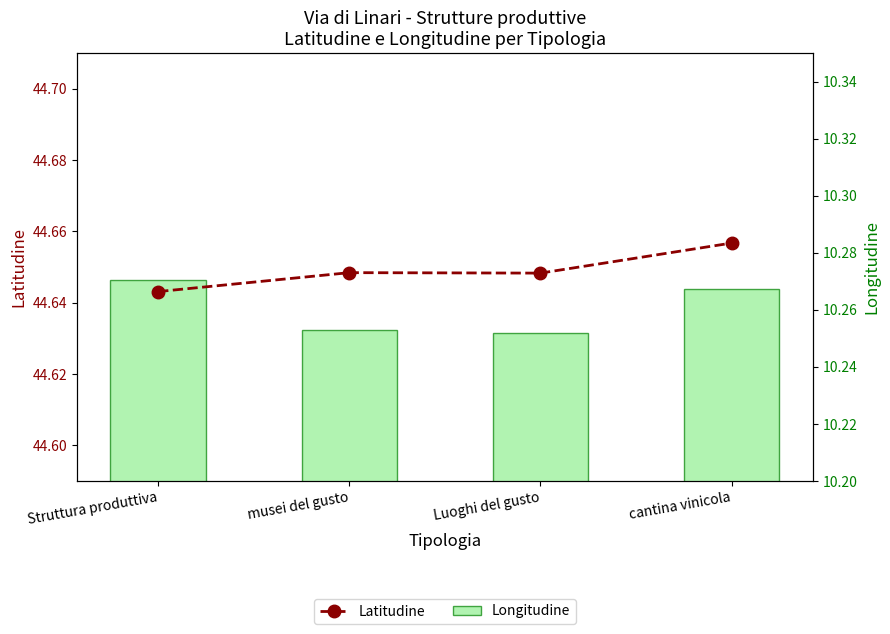

What is the maximum value shown in the chart?

44.7